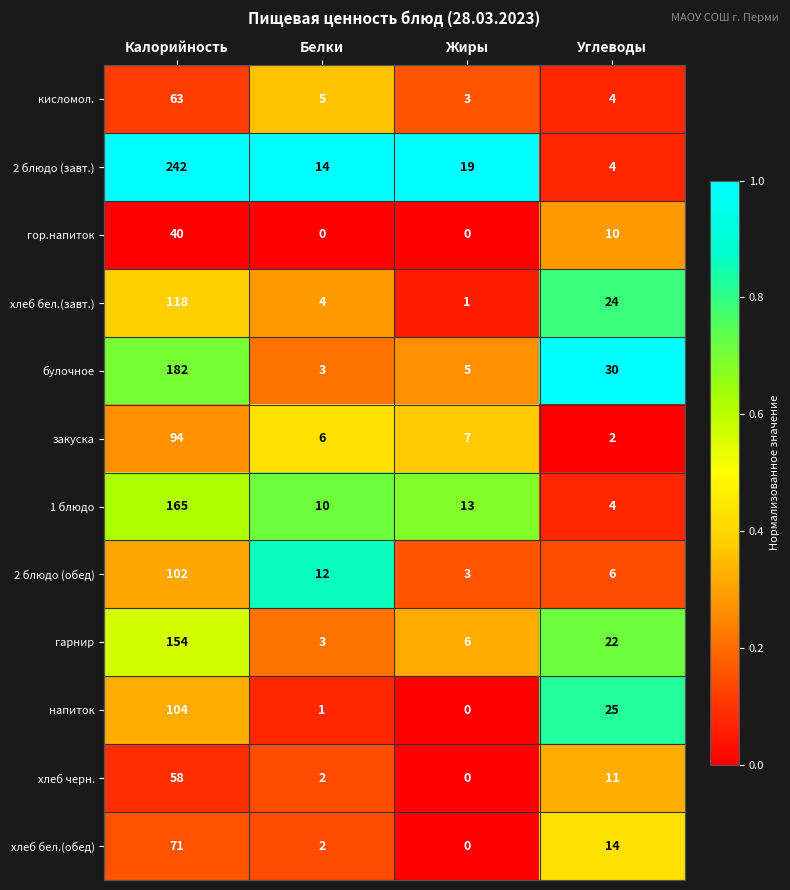

Which series changed the most between Калорийность and Углеводы?

2 блюдо (завт.)